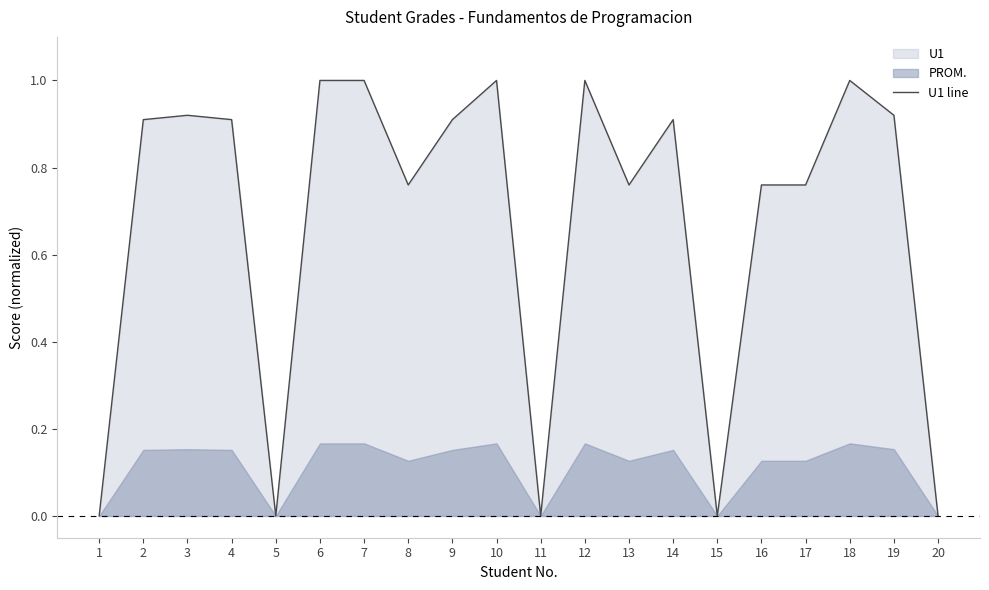

Rank the categories by value from lowest to highest.

1, 5, 11, 15, 20, 8, 13, 16, 17, 2, 4, 9, 14, 3, 19, 6, 7, 10, 12, 18